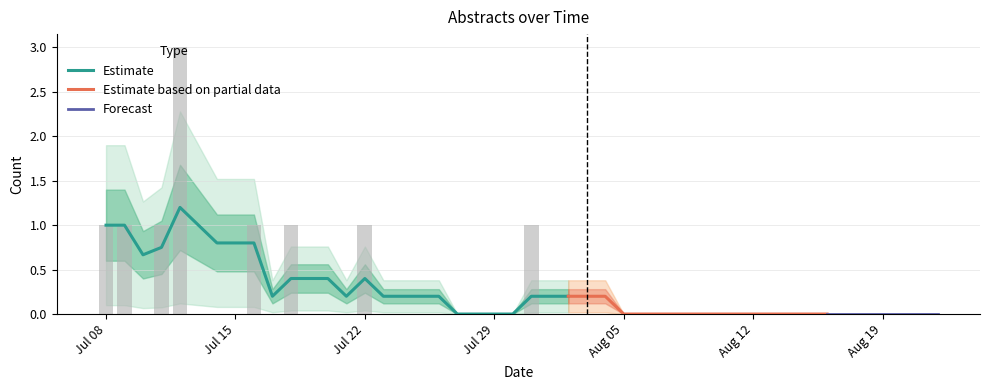

Count the values in the range 0 to 1.

39